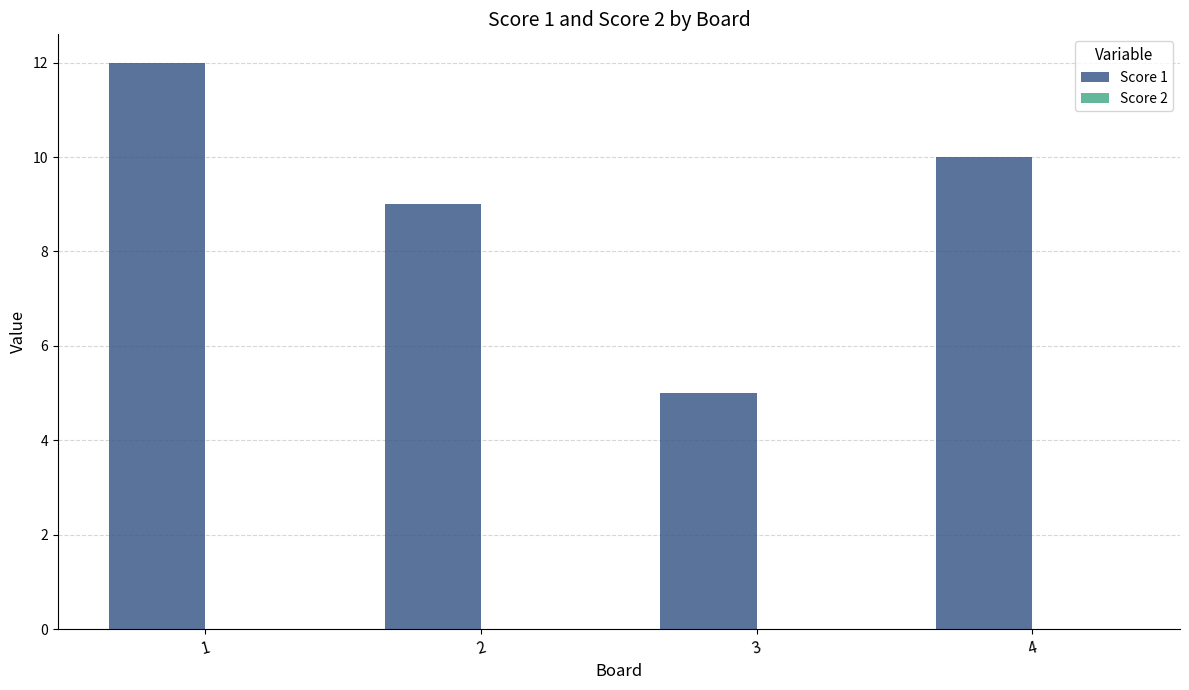

The value at 3 is 5. True or false?

True